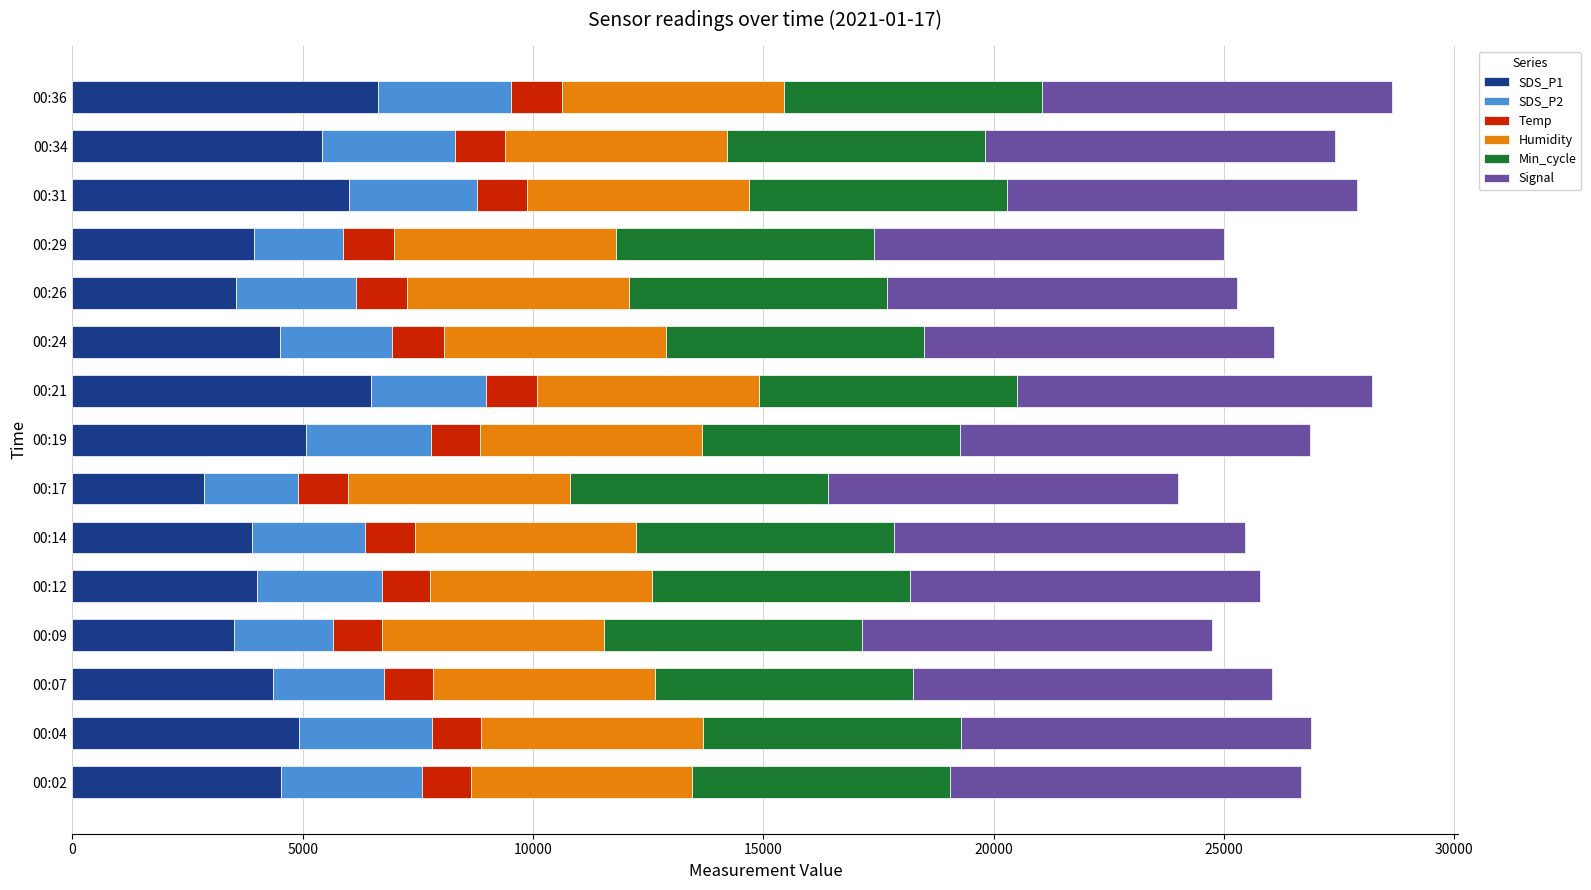

What is the total value across all series at 00:02?

26660